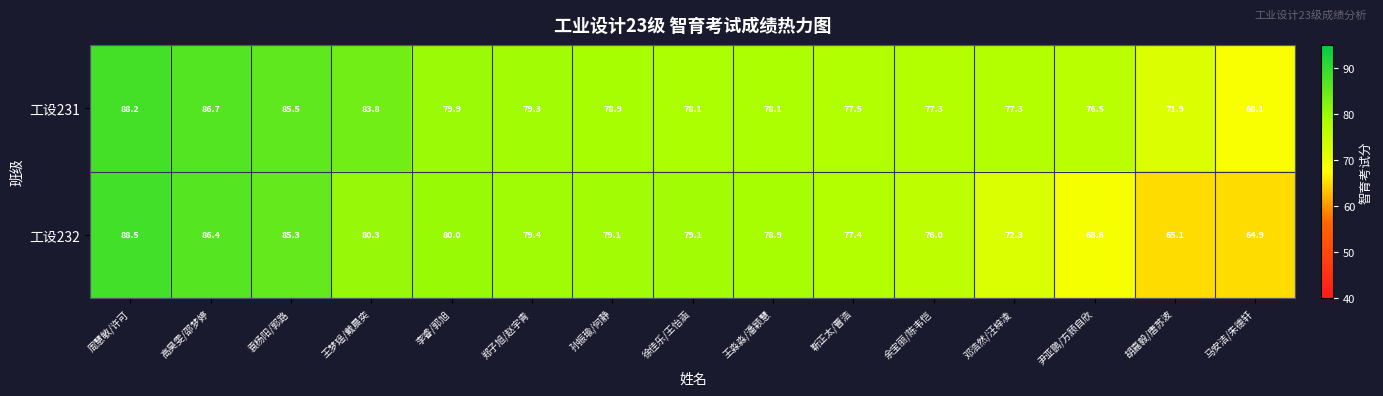

What is the average value of the 工设232 series?

77.4